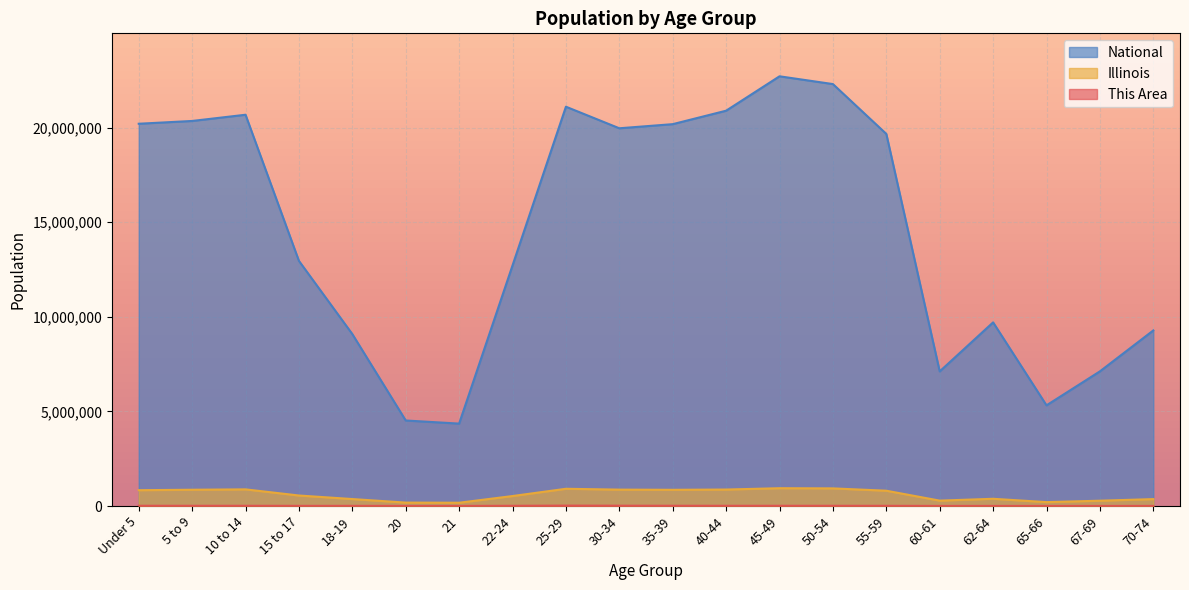

What is the difference between the maximum and minimum values in the This Area series?

18270